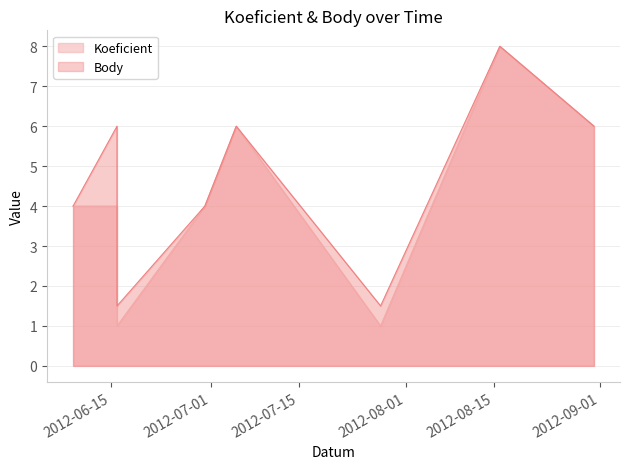

In Koeficient, how many points are lower than both neighbors (excluding endpoints)?

2